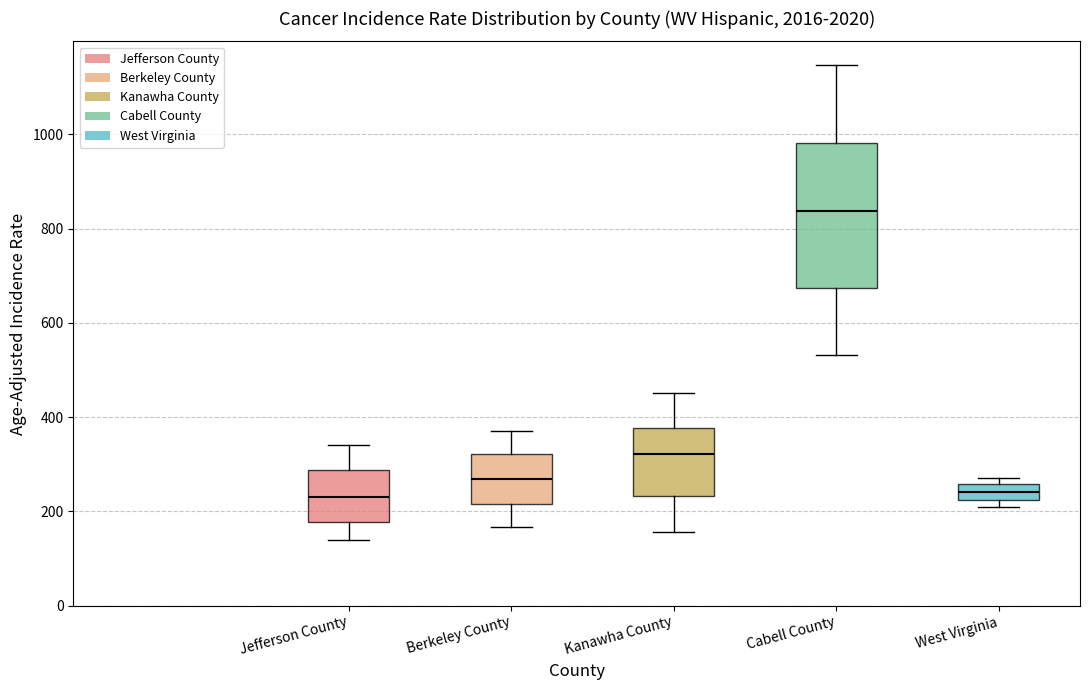

Where does the median line of the box for Kanawha County sit on the y-axis? The values are not printed on the chart, so give them approximately, as read against the axis.

320